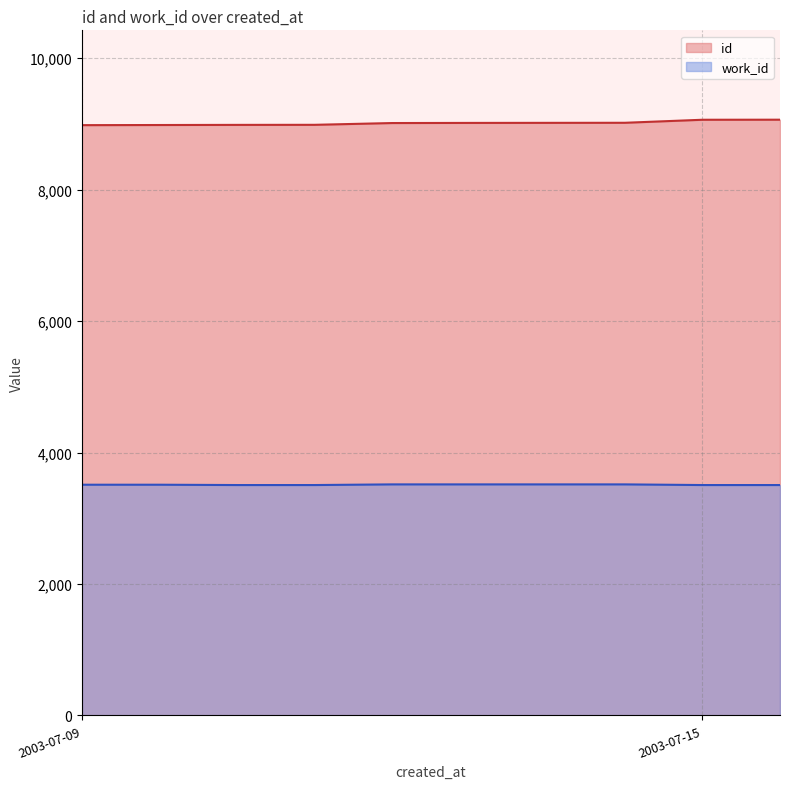

At 2003-07-09, list the series in order from largest to smallest.

id, work_id